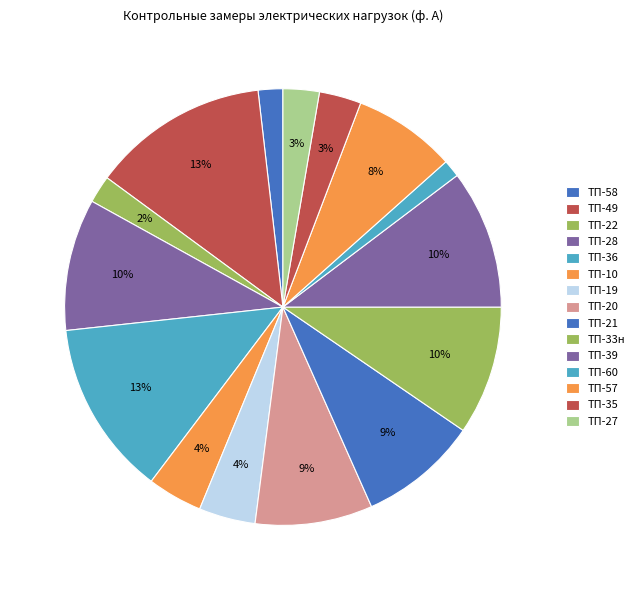

Which slice is the smallest?

ТП-60